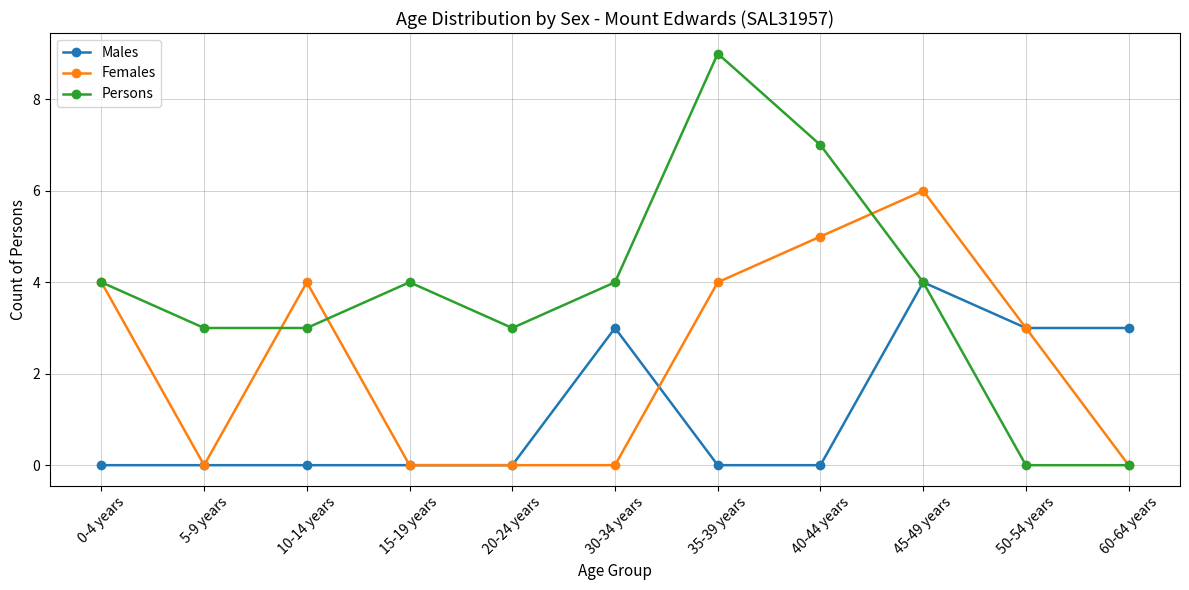

What are all the series names shown in the legend?

Males, Females, Persons